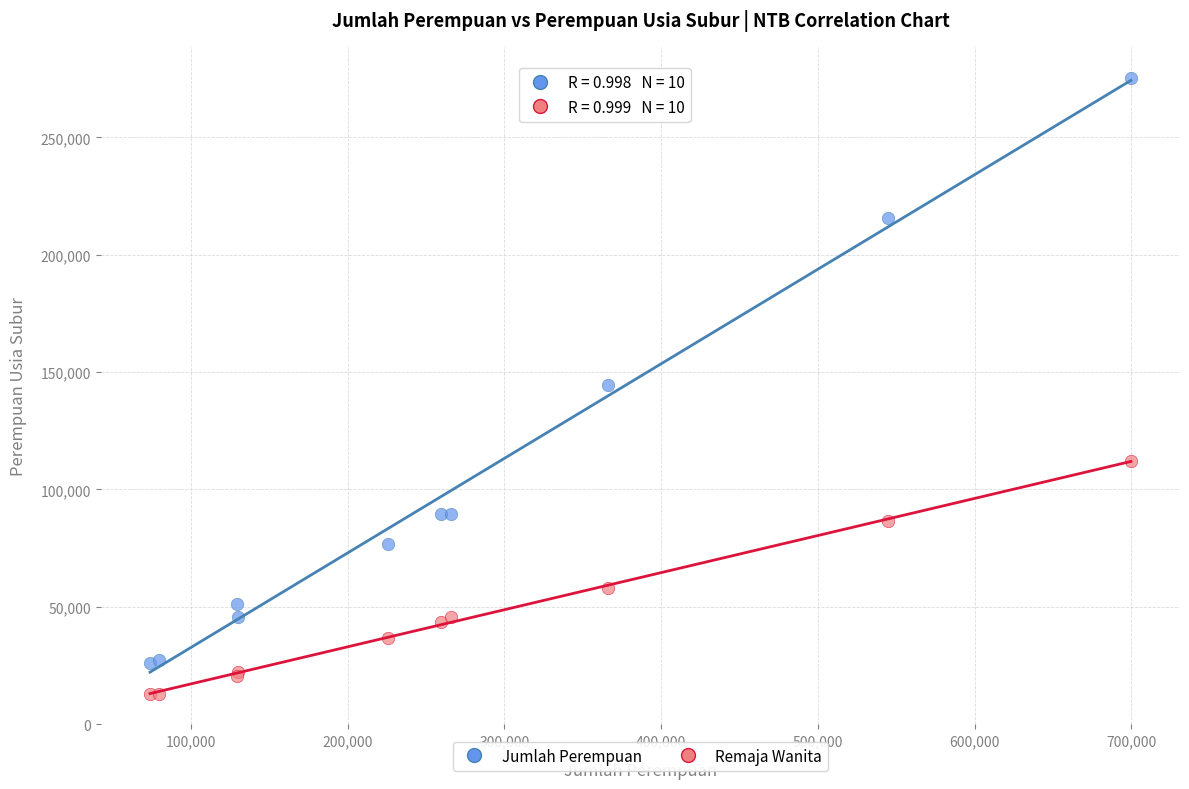

Which series has the widest spread of Y values?

Jumlah Perempuan